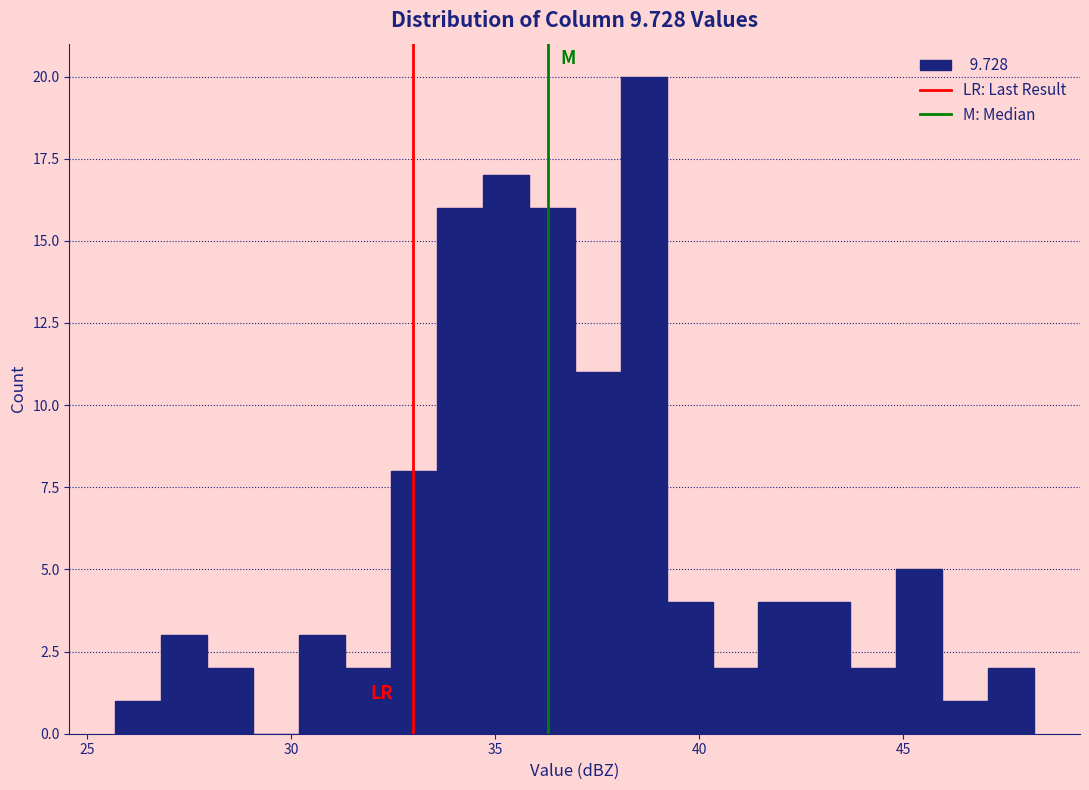

Around what value on the x-axis is the tallest bar? Give the approximate position of its centre, as read against the axis.

38.5